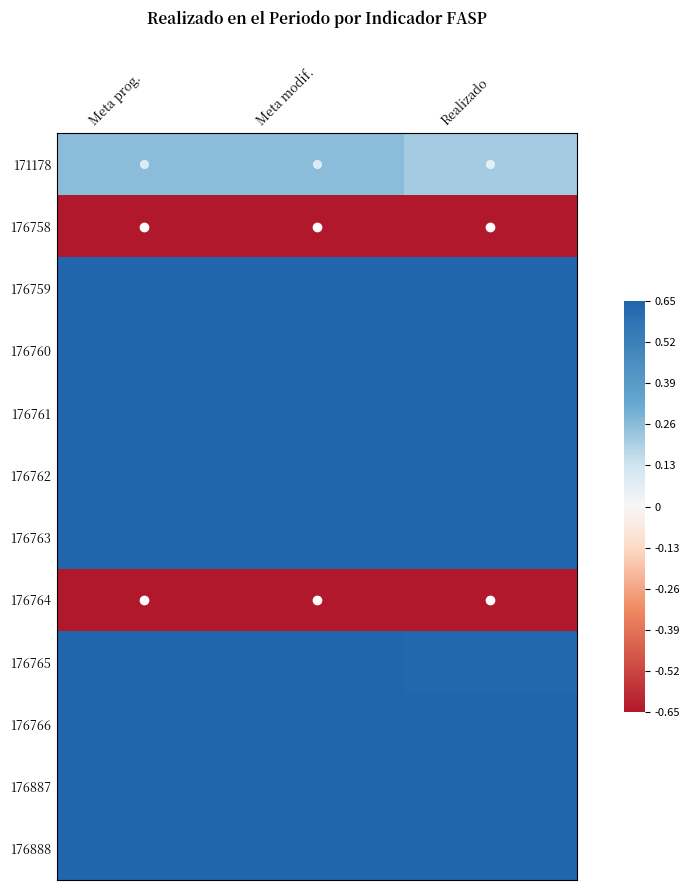

Which series changed the most between Meta prog. and Meta modif.?

171178